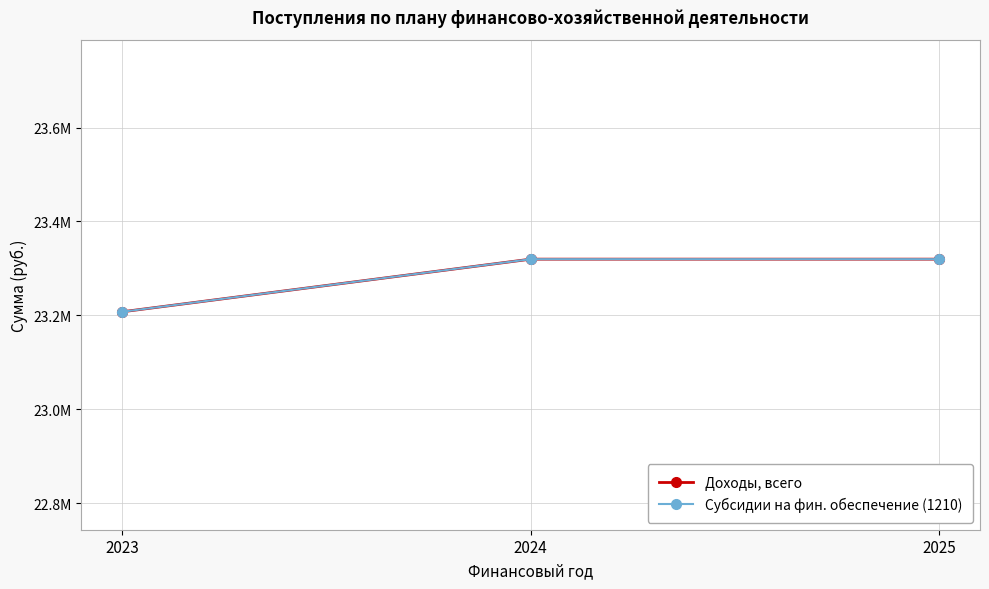

At 2025, list the series in order from largest to smallest.

Доходы, всего, Субсидии на фин. обеспечение (1210)